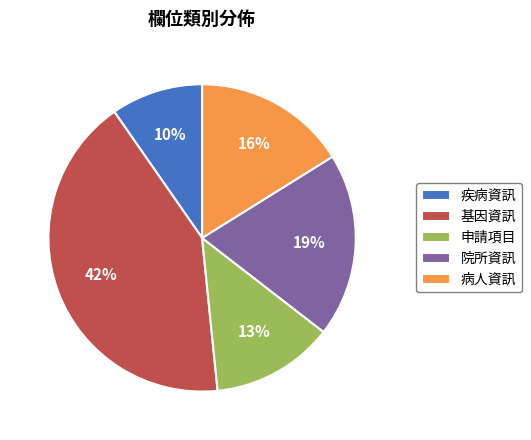

What percentage is the 申請項目 slice, to the nearest percent?

13%